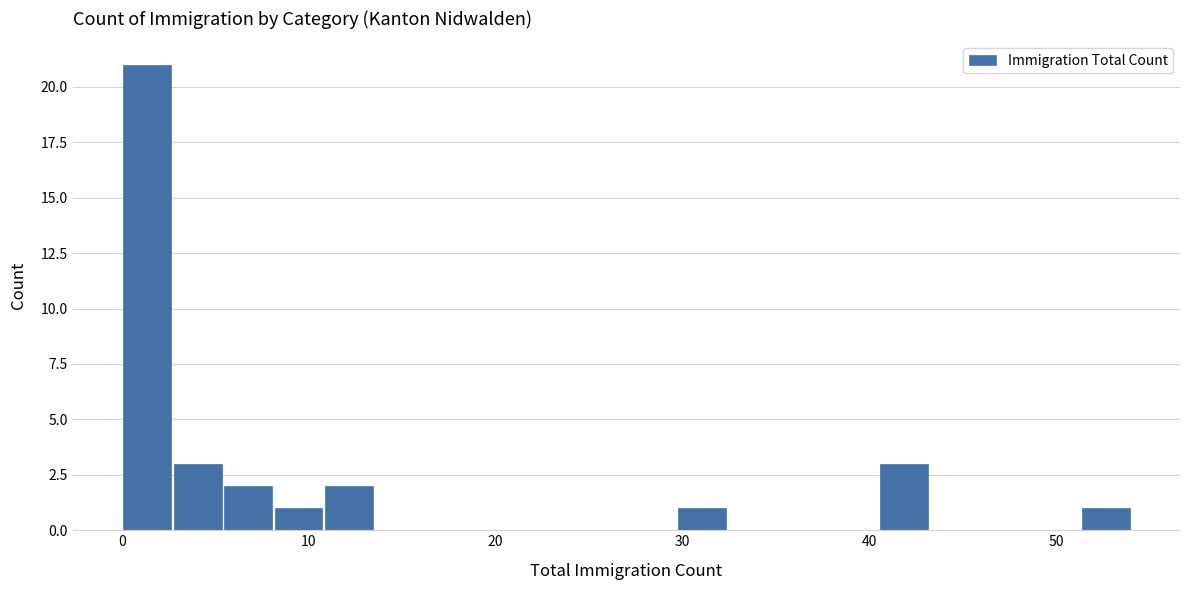

Read against the x-axis, roughly where is the centre of the tallest bar?

1